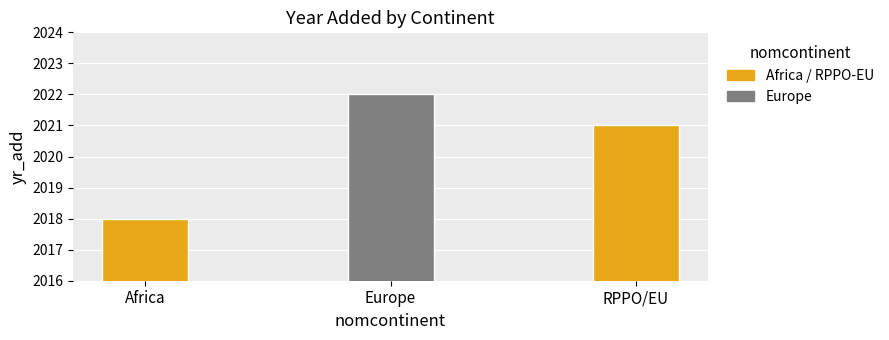

Rank the categories by value from lowest to highest.

Africa, RPPO/EU, Europe